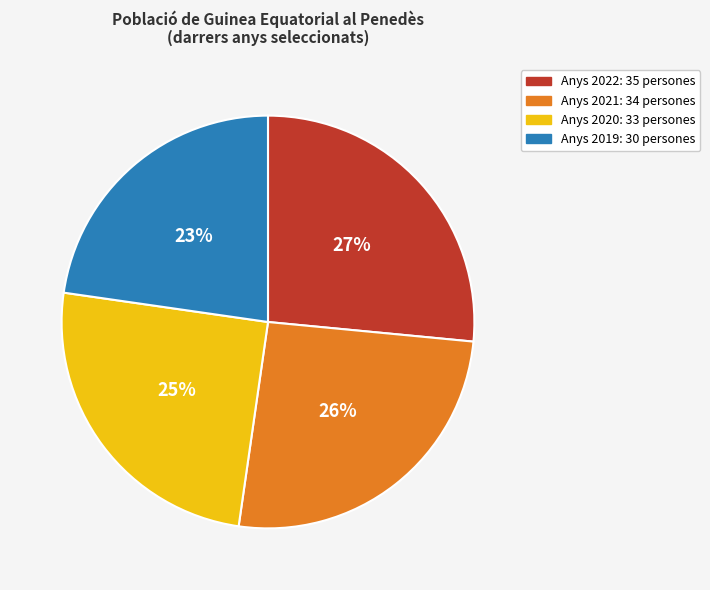

Is there any slice that represents more than half of the pie?

No